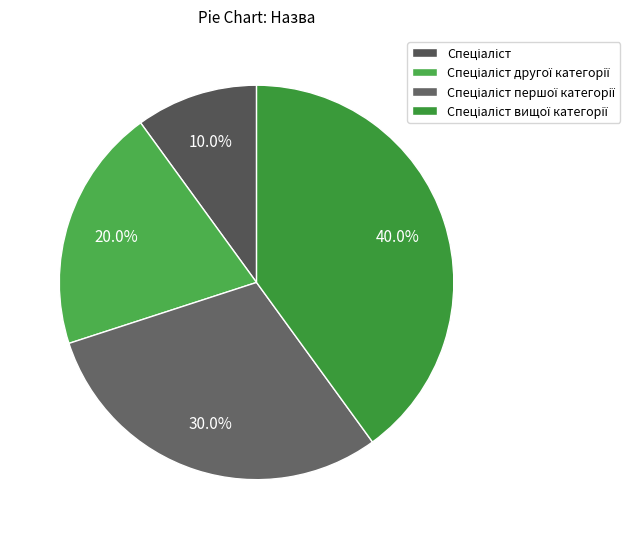

The Спеціаліст першої категорії slice represents 42% of the pie. True or false?

False